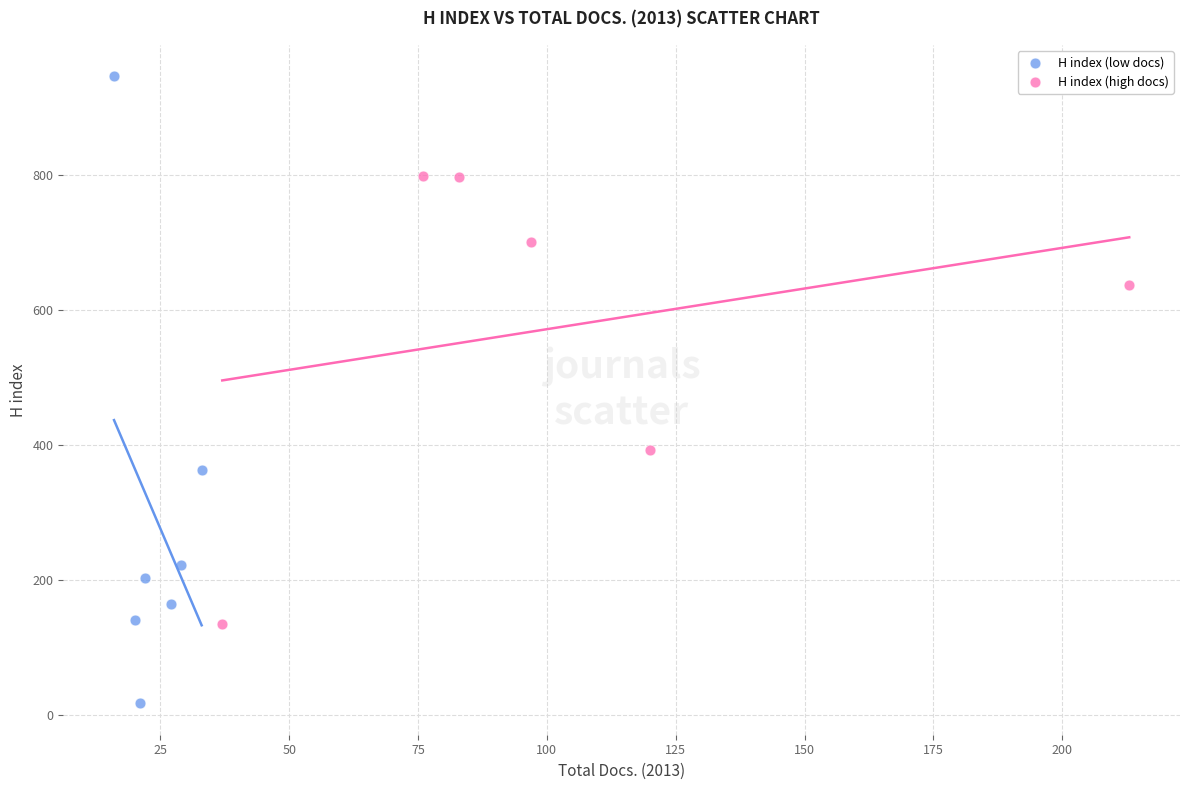

Which series reaches the minimum Y coordinate?

H index (low docs)